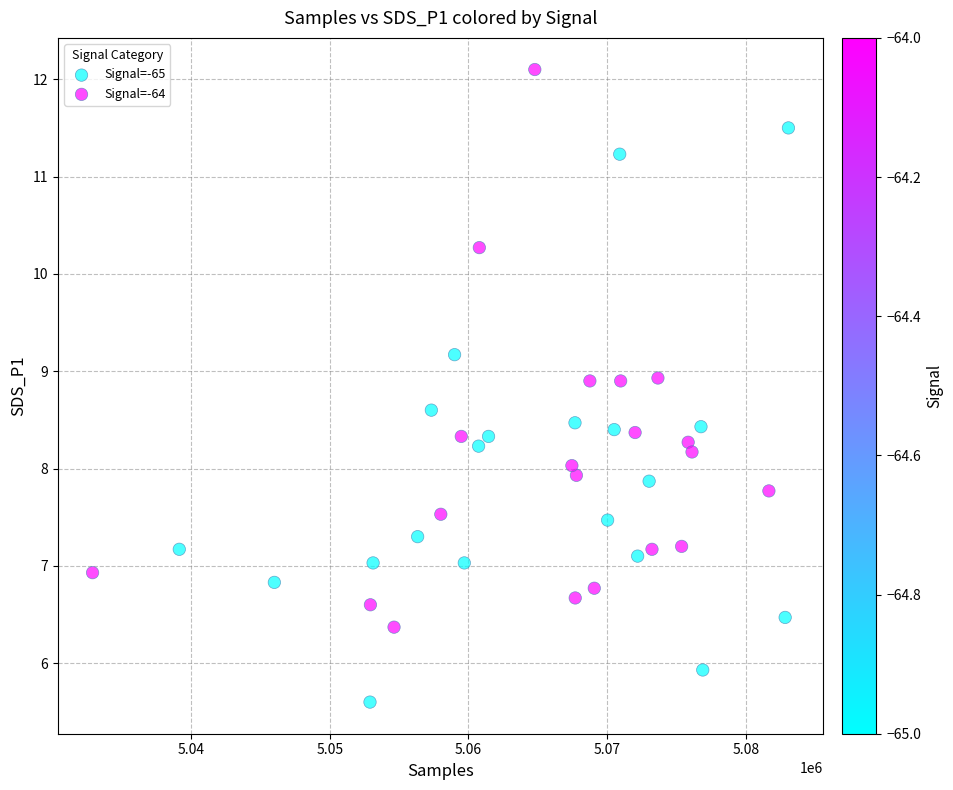

What are all the series names shown in the legend?

Signal=-65, Signal=-64